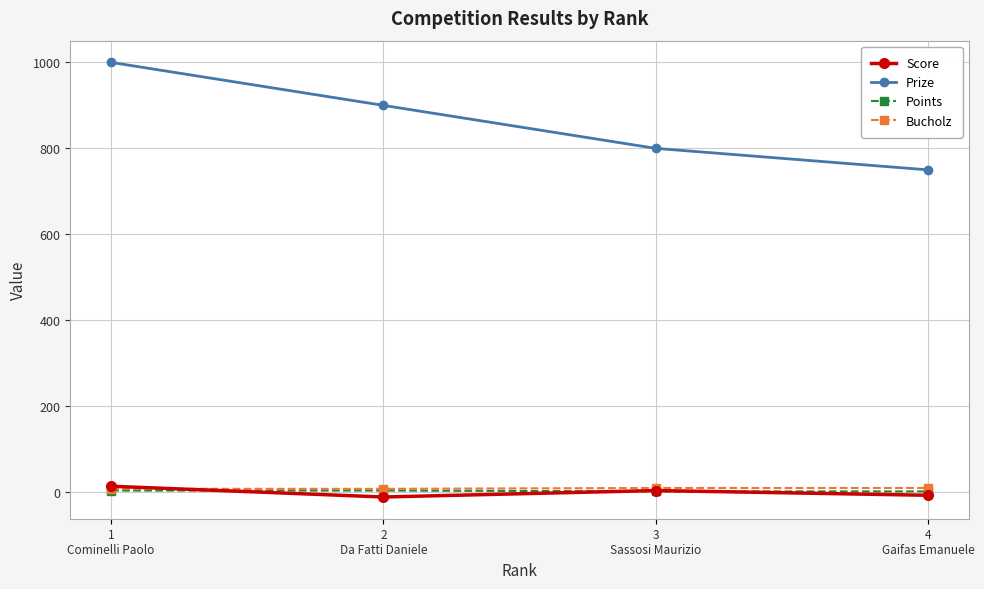

True or false: Prize has more than 2 points higher than both neighbors.

False